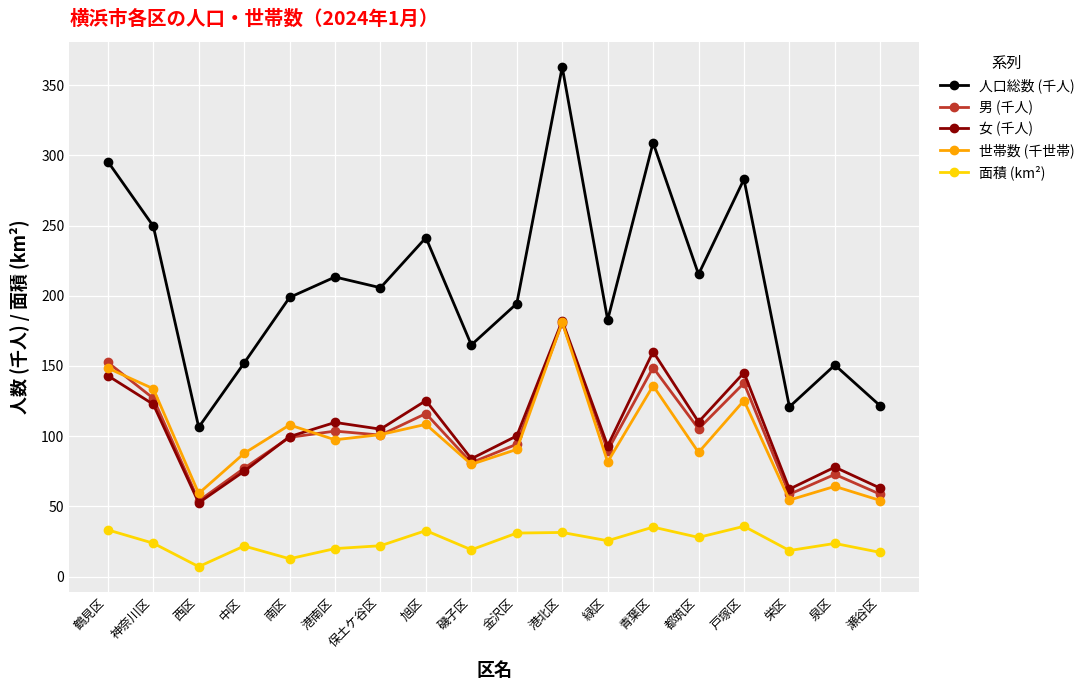

True or false: 女 (千人) has a value of 122.7 at 神奈川区.

True